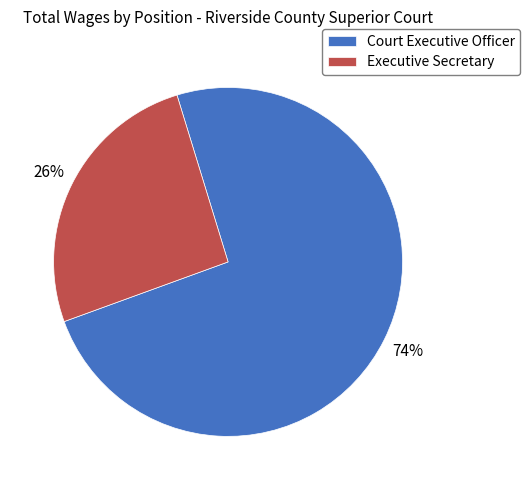

Is the sum of Court Executive Officer and Executive Secretary greater than half?

Yes